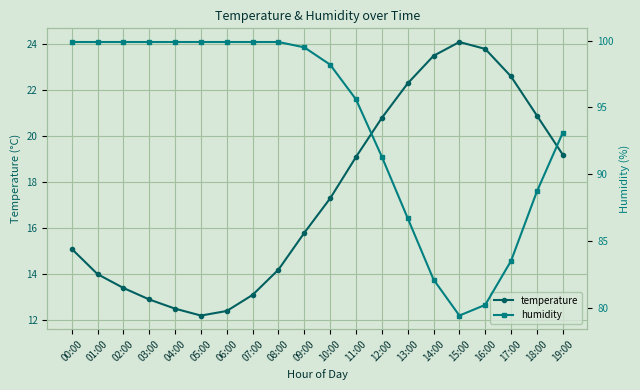

Reading left to right, extract all data points from this chart.

temperature: 15.1	14.0	13.4	12.9	12.5	12.2	12.4	13.1	14.2	15.8	17.3	19.1	20.8	22.3	23.5	24.1	23.8	22.6	20.9	19.2
humidity: 99.9	99.9	99.9	99.9	99.9	99.9	99.9	99.9	99.9	99.5	98.2	95.6	91.3	86.7	82.1	79.4	80.2	83.5	88.7	93.1